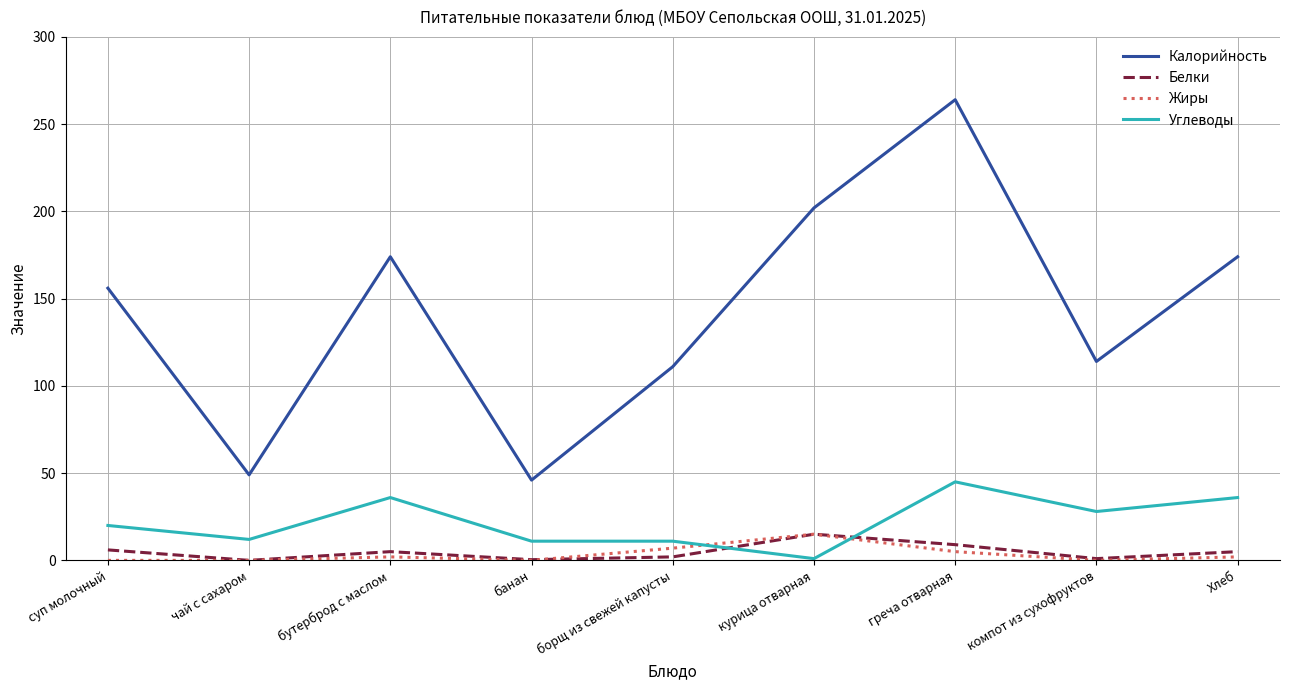

Which series has the largest range (max minus min)?

Калорийность